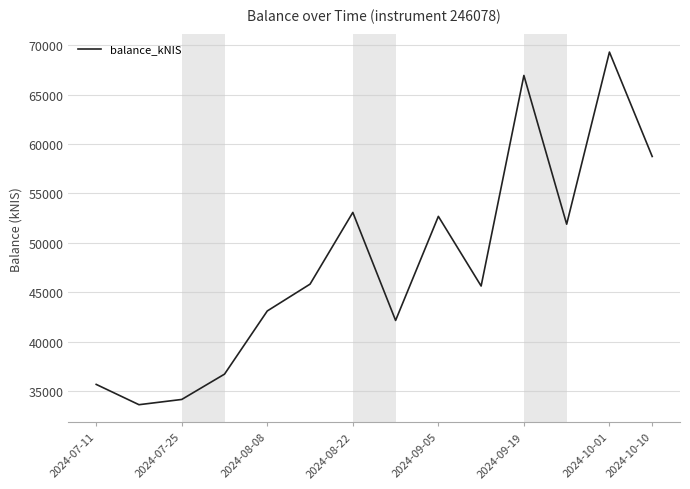

What is the difference between the maximum and minimum values?

35695.7